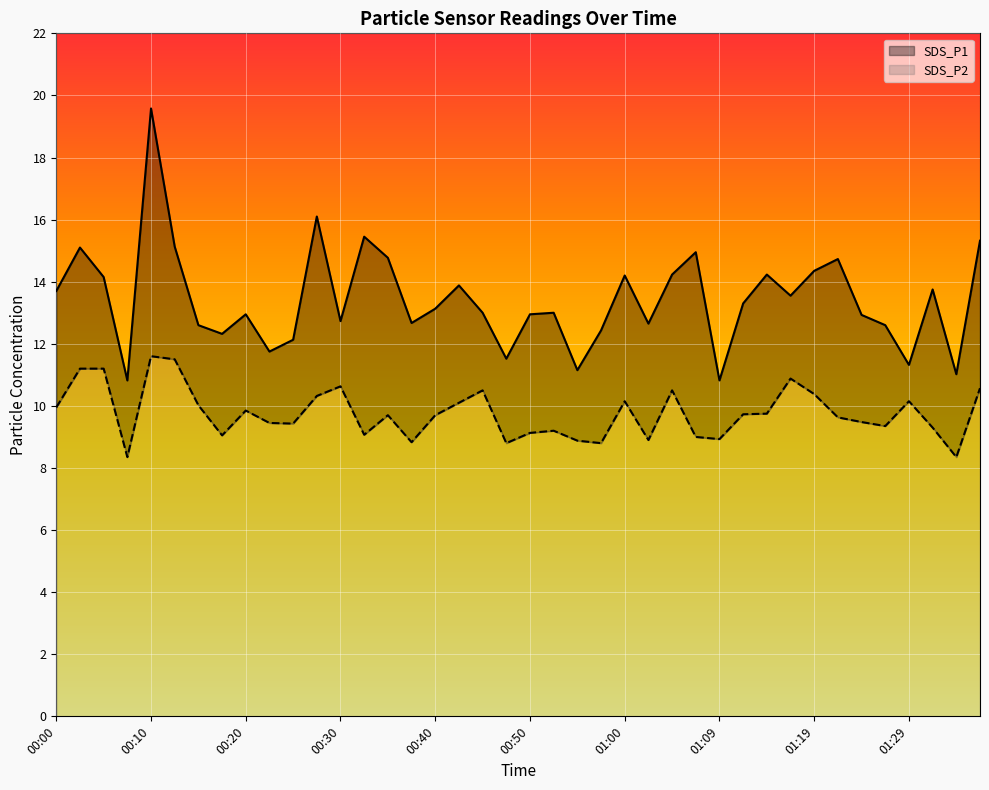

What is the label of the 21st point from the left?

00:50